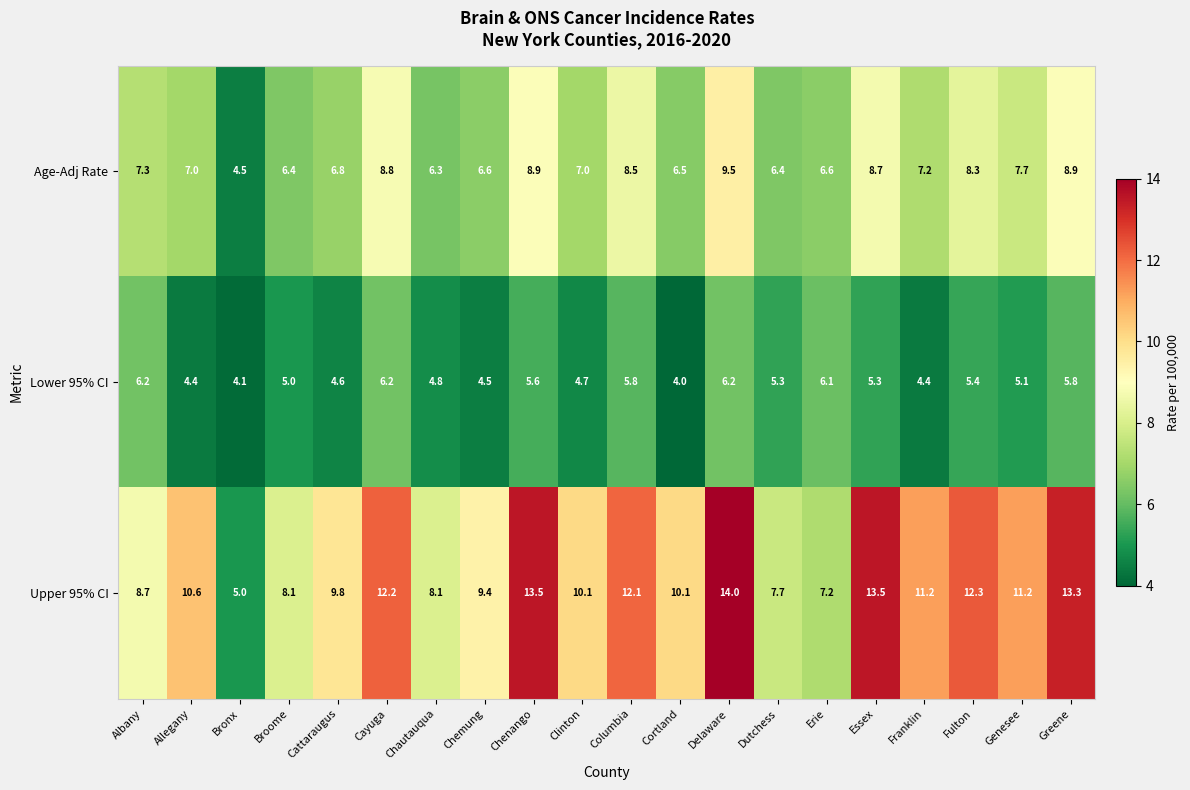

Rank the series by their average value, from highest to lowest.

Upper 95% CI, Age-Adj Rate, Lower 95% CI